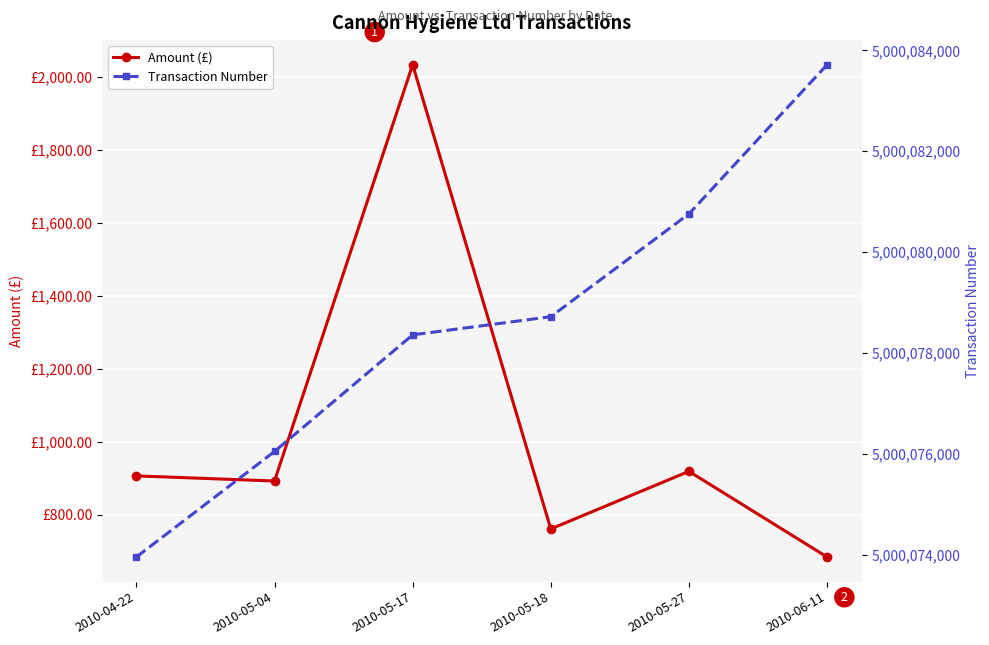

True or false: Amount (£) and Transaction Number cross at least once.

False